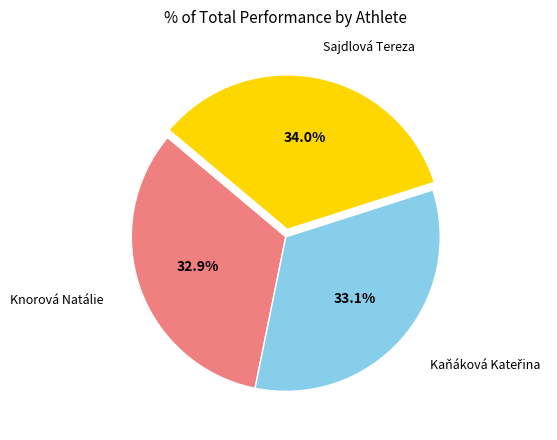

Count the number of slices in the pie.

3